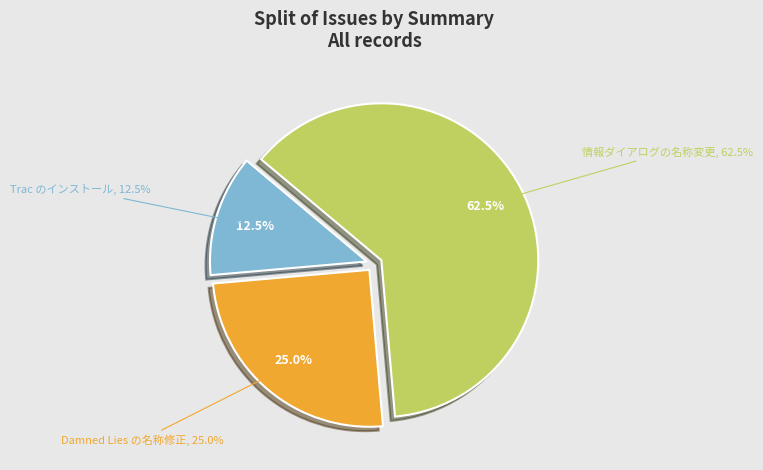

Combined, do Damned Lies の名称修正 and Trac のインストール account for over 50%?

No